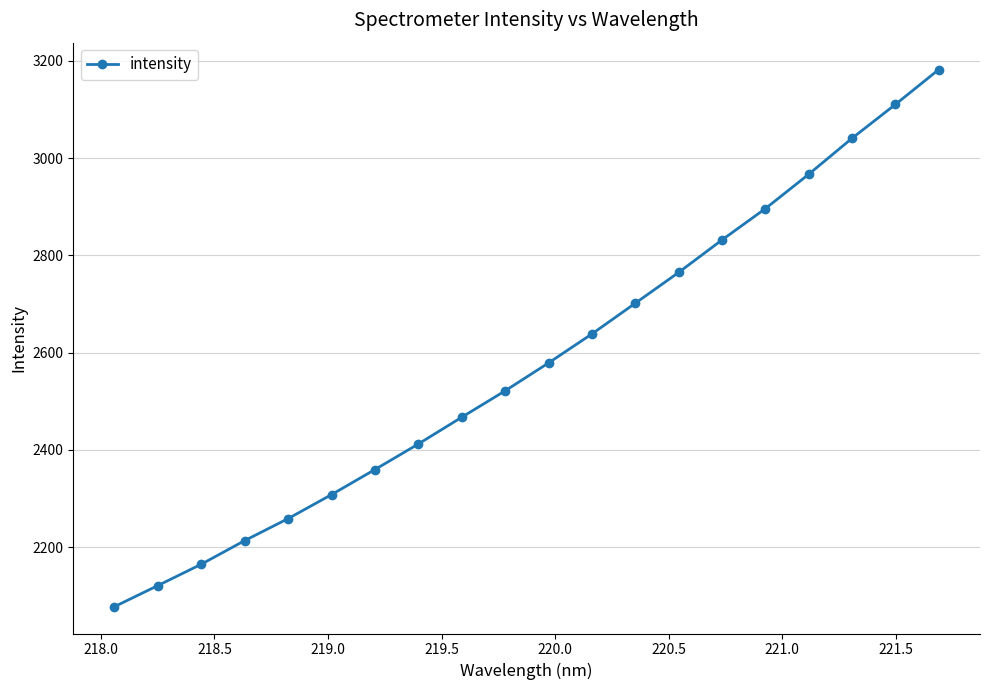

Does the chart have visible grid lines?

Yes